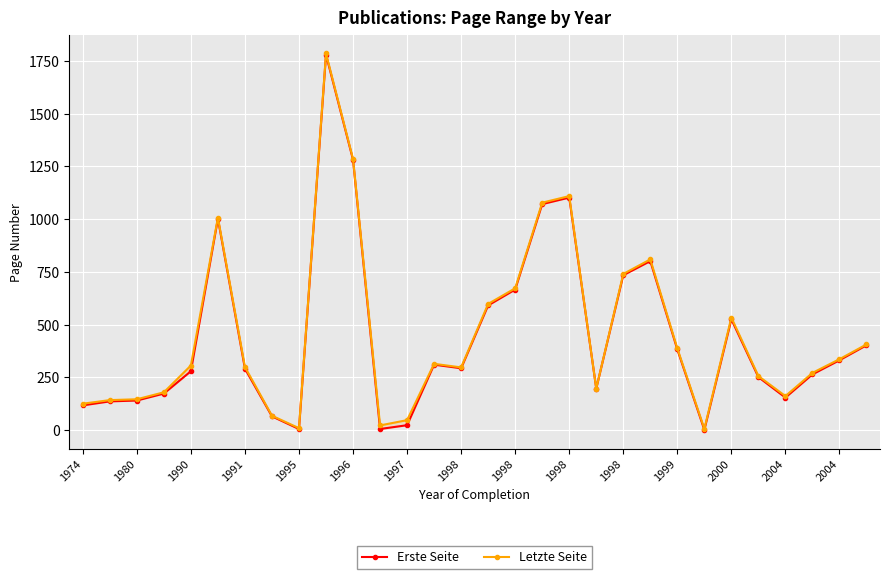

Which series changed the most between 1995 and 1998?

Letzte Seite